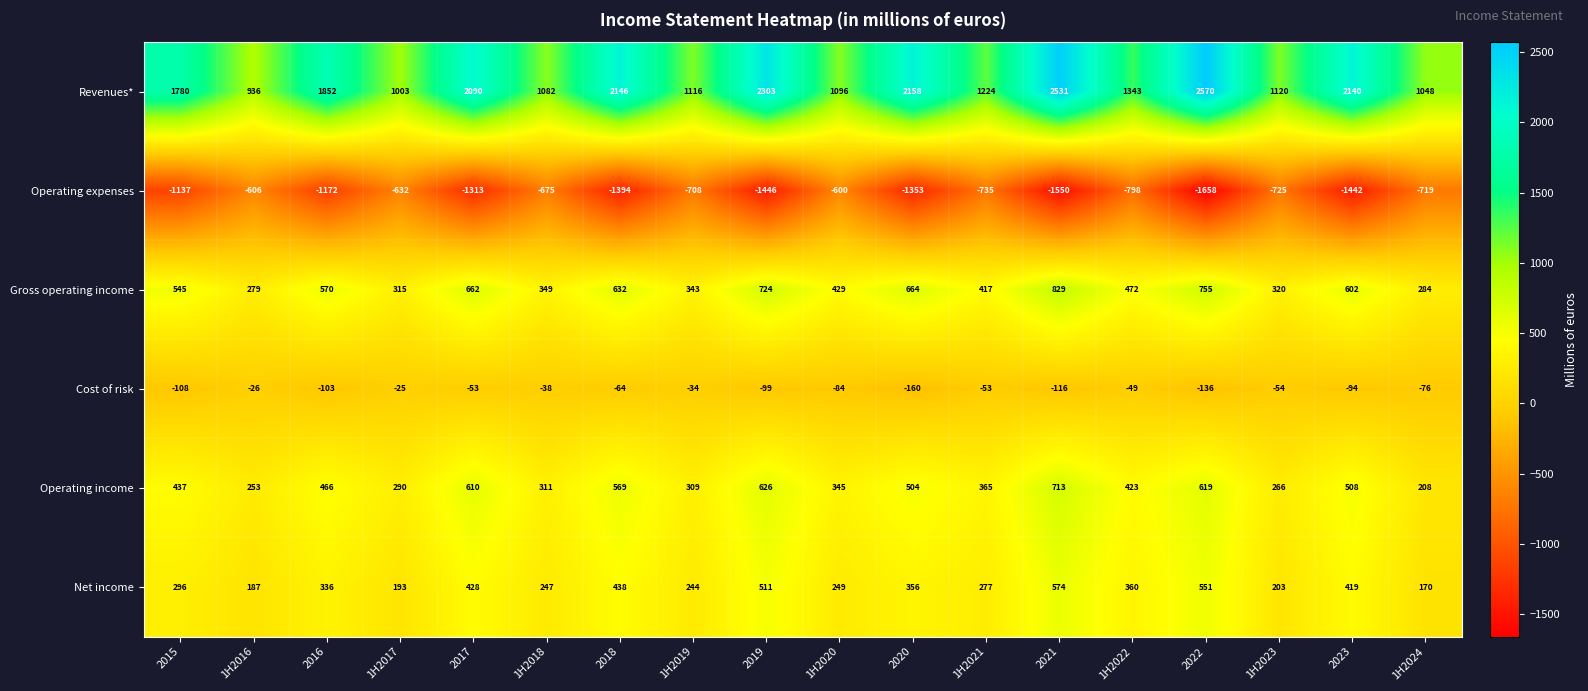

Which series changed the most between 1H2017 and 2019?

Revenues*